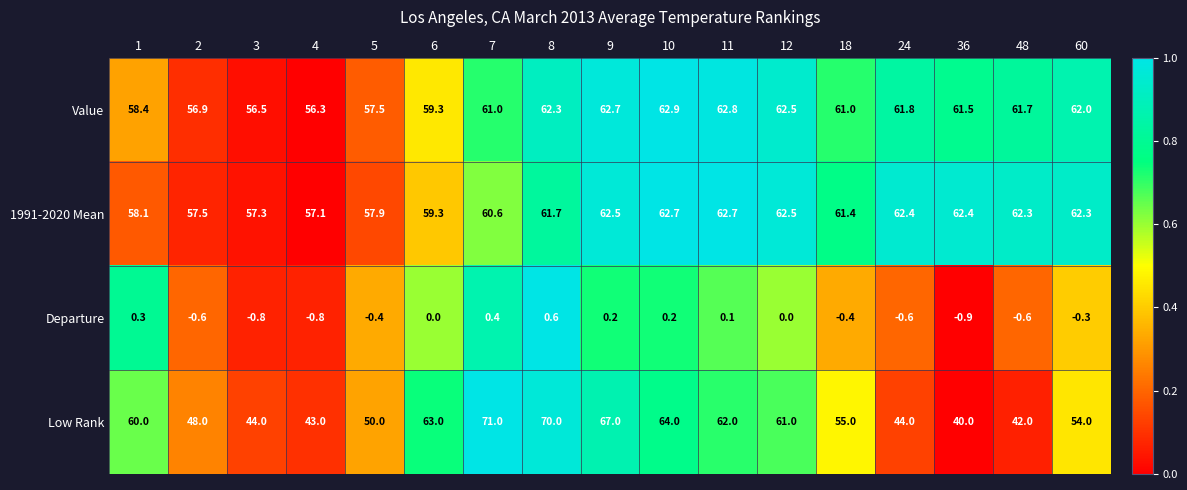

Which series has the widest spread of values?

Low Rank